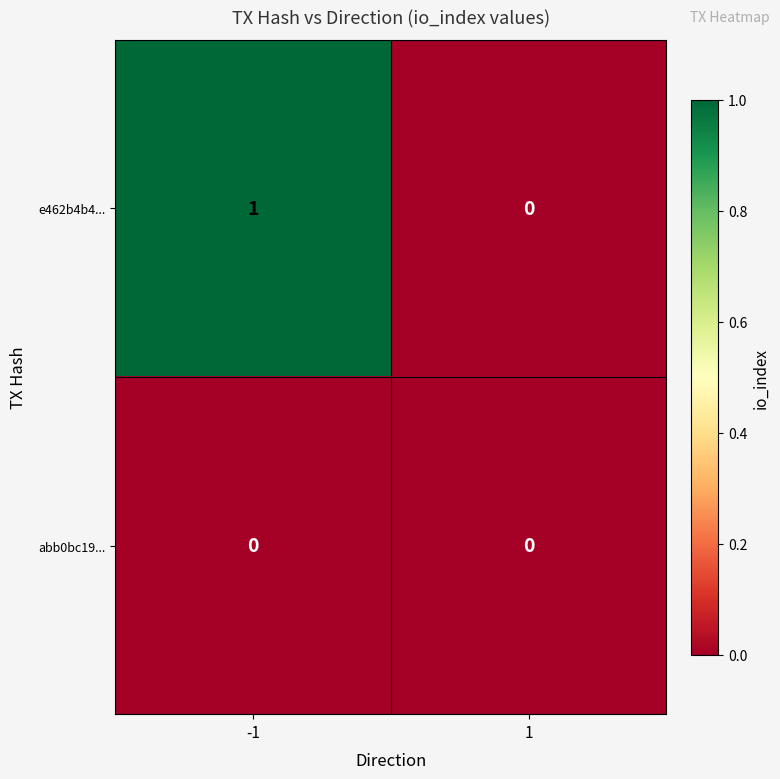

Is it true that e462b4b4... equals -1 at 1?

False